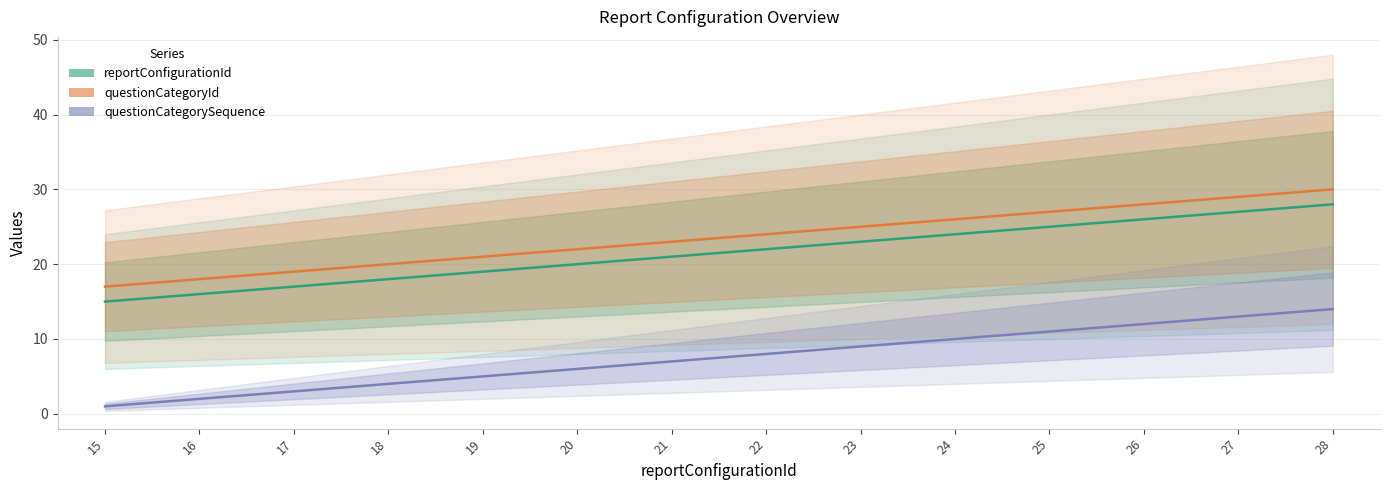

Reading right to left, what are all the values shown in this chart?

reportConfigurationId: 28=28	27=27	26=26	25=25	24=24	23=23	22=22	21=21	20=20	19=19	18=18	17=17	16=16	15=15
questionCategoryId: 28=30	27=29	26=28	25=27	24=26	23=25	22=24	21=23	20=22	19=21	18=20	17=19	16=18	15=17
questionCategorySequence: 28=14	27=13	26=12	25=11	24=10	23=9	22=8	21=7	20=6	19=5	18=4	17=3	16=2	15=1